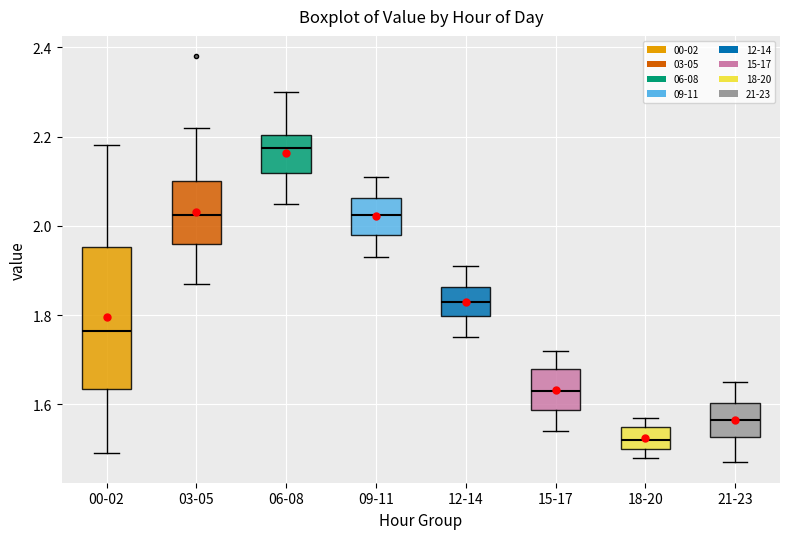

Where is the upper edge of the box for 18-20 on the y-axis? The values are not printed on the chart, so give them approximately, as read against the axis.

1.56